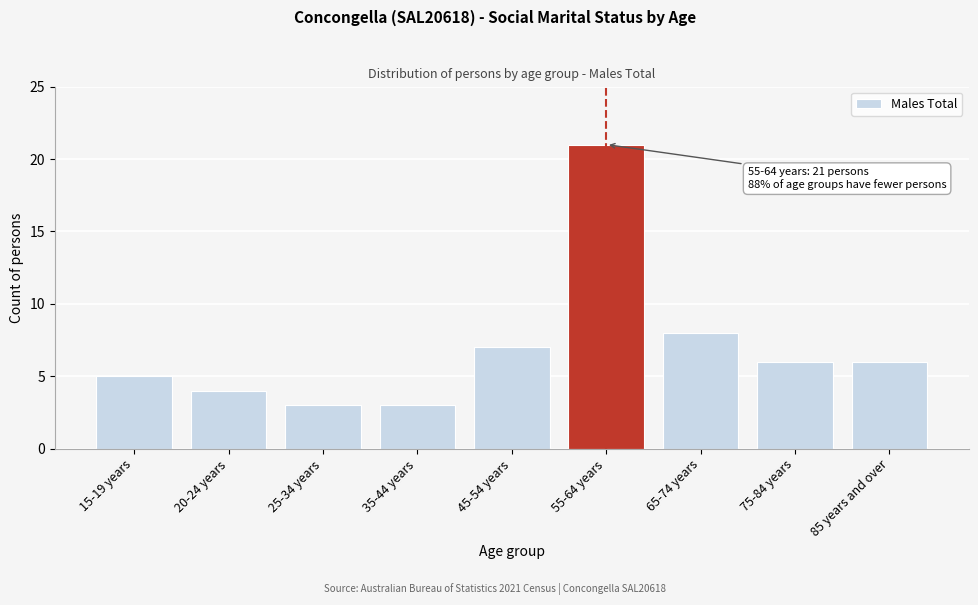

Reading left to right, extract all data points from this chart.

15-19 years=5	20-24 years=4	25-34 years=3	35-44 years=3	45-54 years=7	55-64 years=21	65-74 years=8	75-84 years=6	85 years and over=6